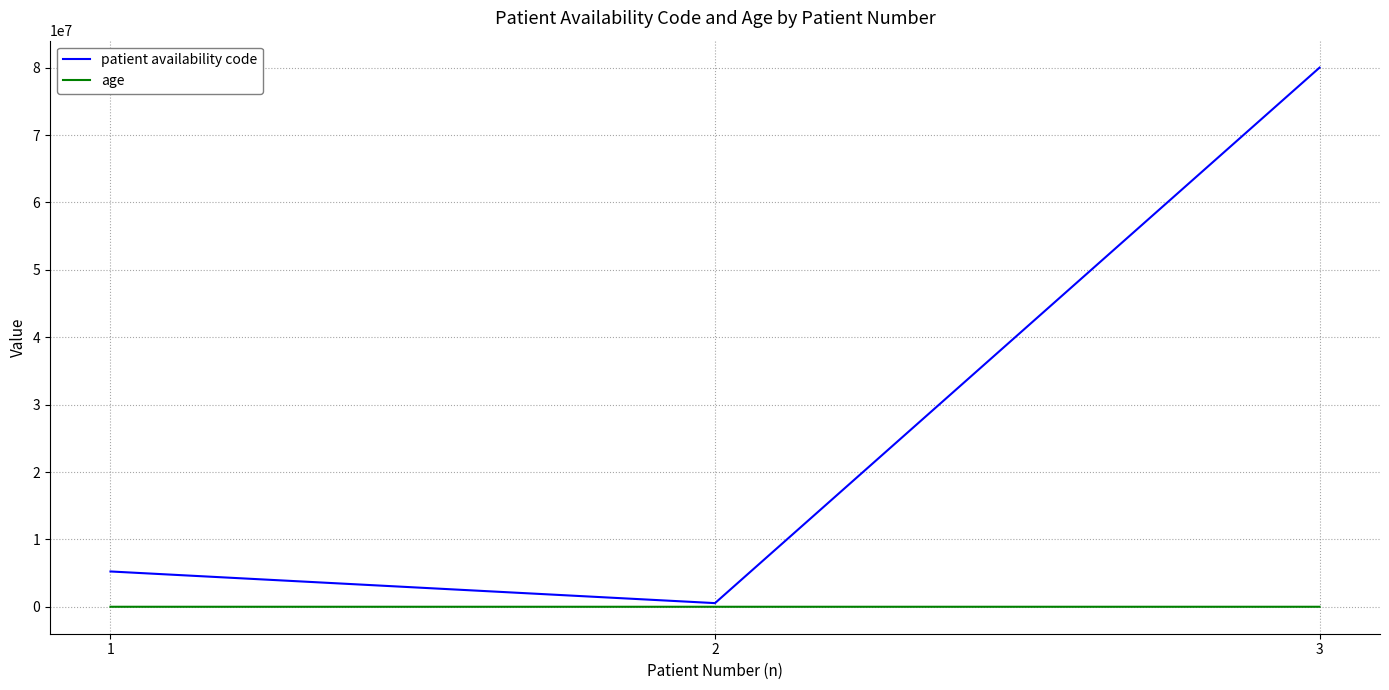

What is the greatest value displayed?

80015443